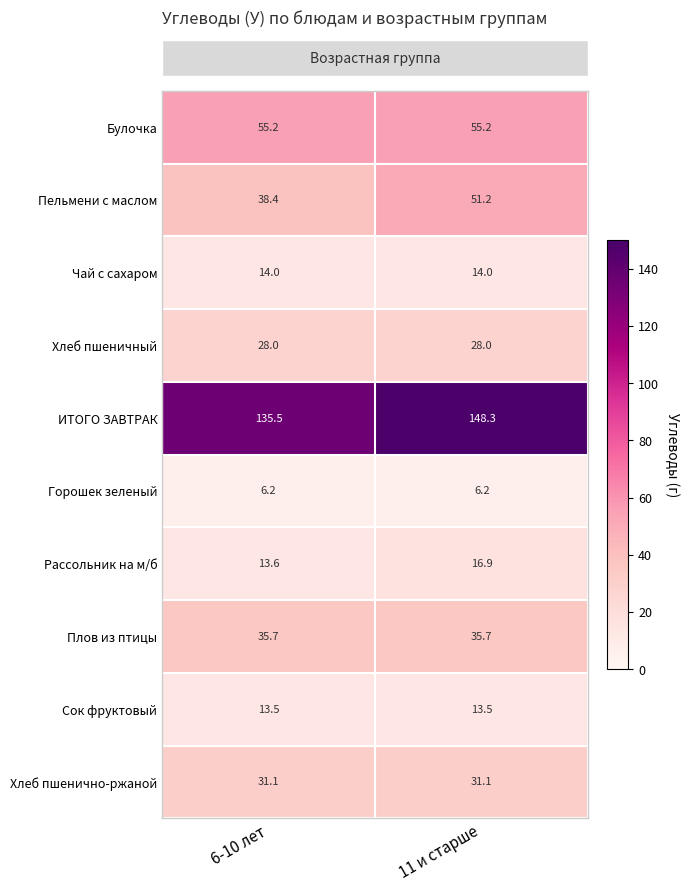

Rank the series by their maximum value, from lowest to highest.

Горошек зеленый, Сок фруктовый, Чай с сахаром, Рассольник на м/б, Хлеб пшеничный, Хлеб пшенично-ржаной, Плов из птицы, Пельмени с маслом, Булочка, ИТОГО ЗАВТРАК